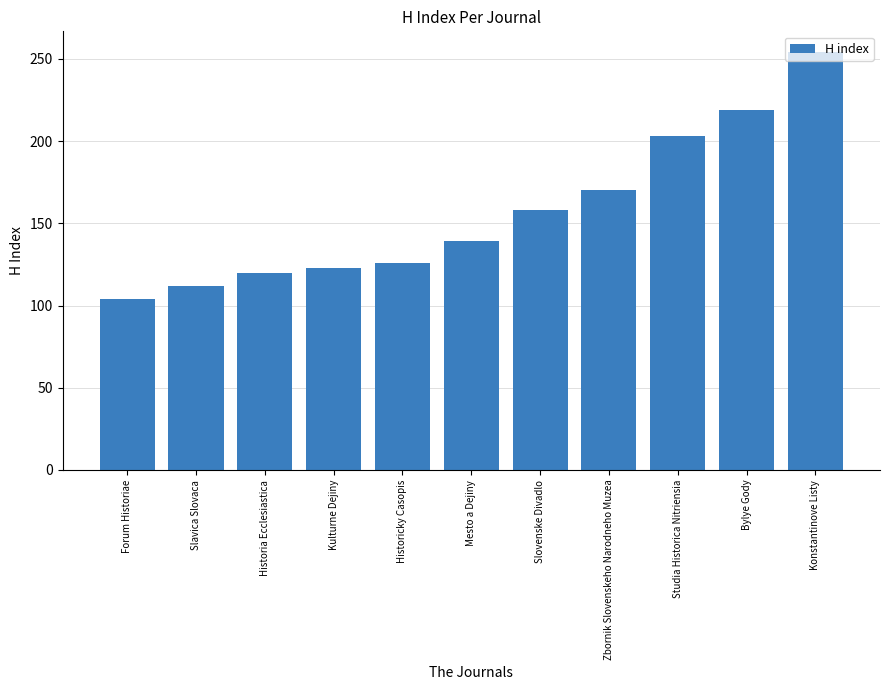

Which label corresponds to the smallest value in the chart?

Forum Historiae